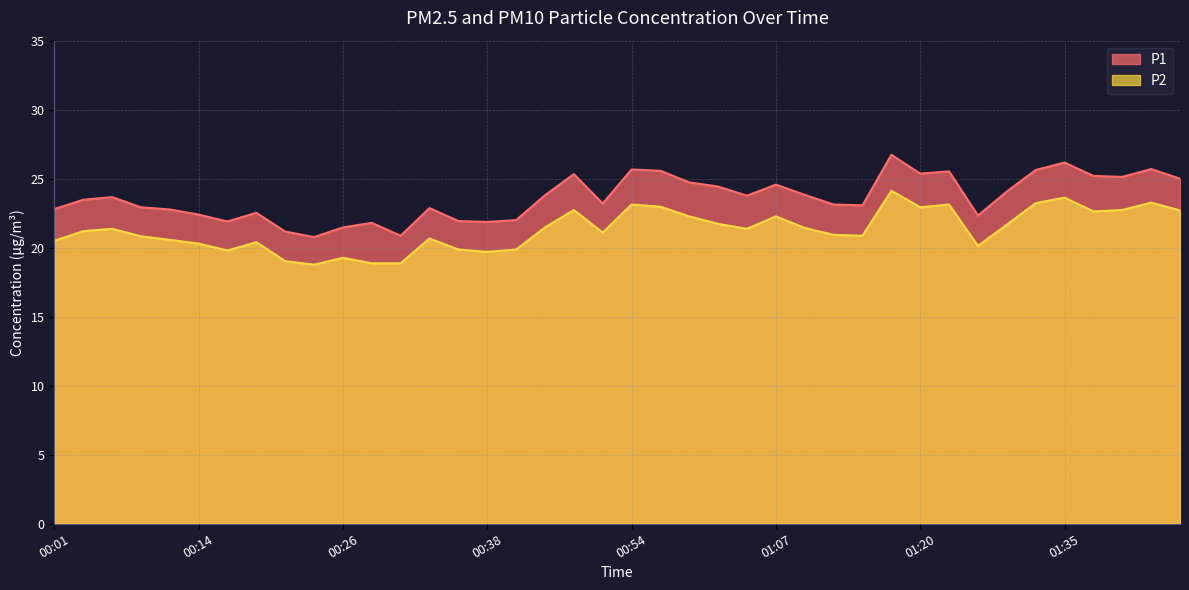

Read the P2 value at 01:37.

22.6